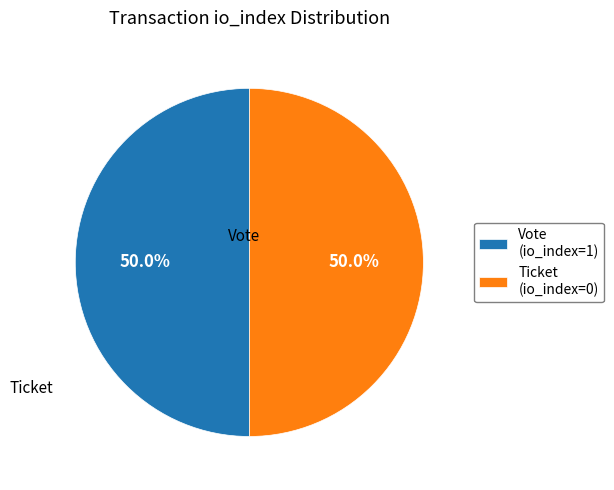

Combined, what portion of the pie is Vote (io_index=1) and Ticket (io_index=0)?

100.0%